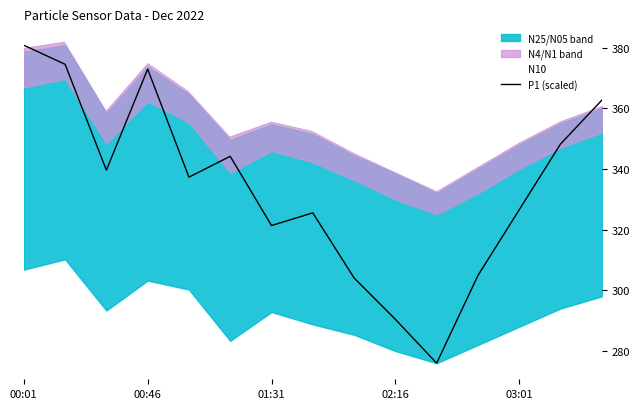

Reading right to left, transcribe all the data shown in this chart.

N10: 361.0	356.0	349.0	341.0	333.0	339.2	345.5	352.7	355.9	351.0	365.9	375.3	359.7	382.2	380.2
P1 (scaled): 362.6	348.2	326.5	304.9	276.0	290.4	304.1	325.5	321.3	344.1	337.3	372.9	339.6	374.5	380.8